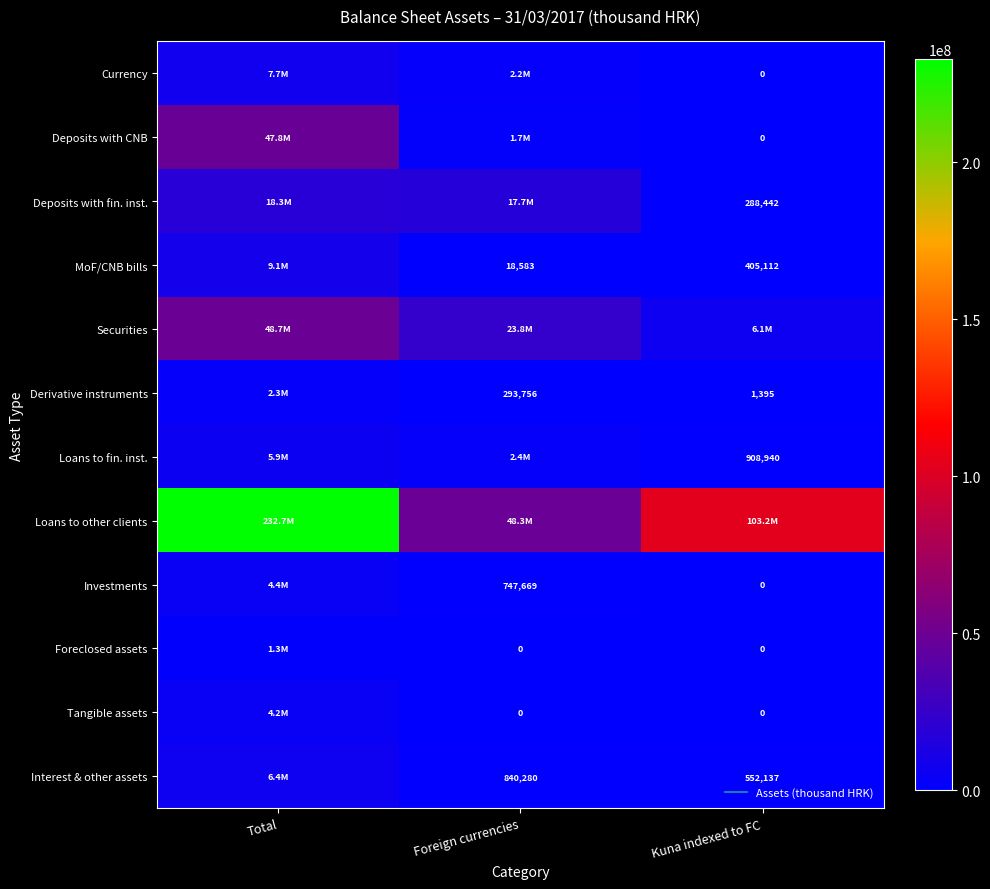

What is the approximate value of Investments at Foreign currencies, to the nearest 10?

747670